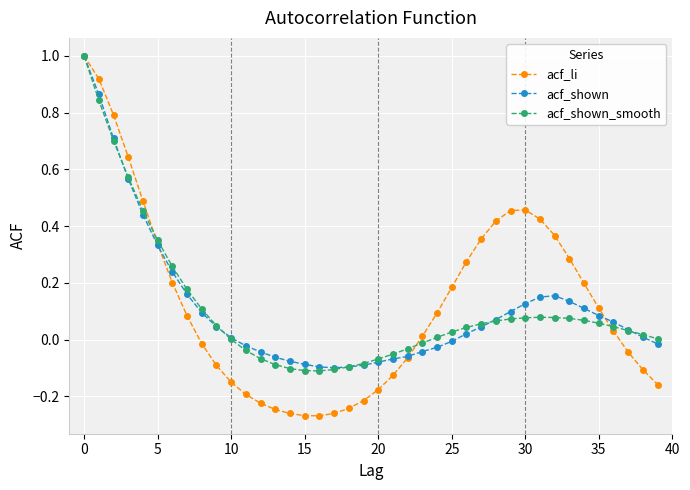

Which series has the widest spread of values?

acf_li